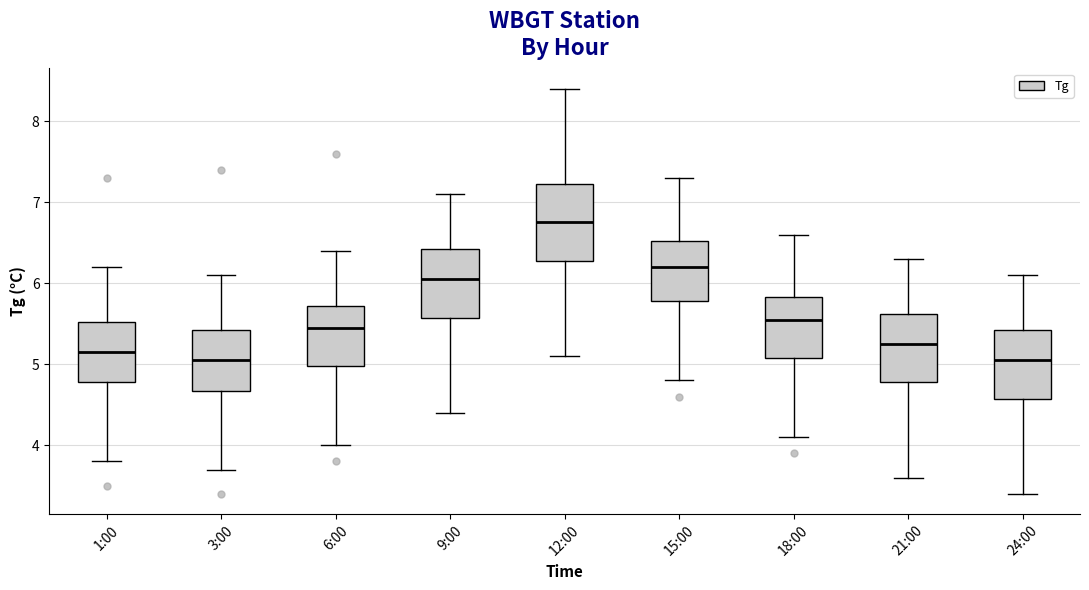

Where does the lower whisker of the box for 1:00 end on the y-axis? The values are not printed on the chart, so give them approximately, as read against the axis.

3.8